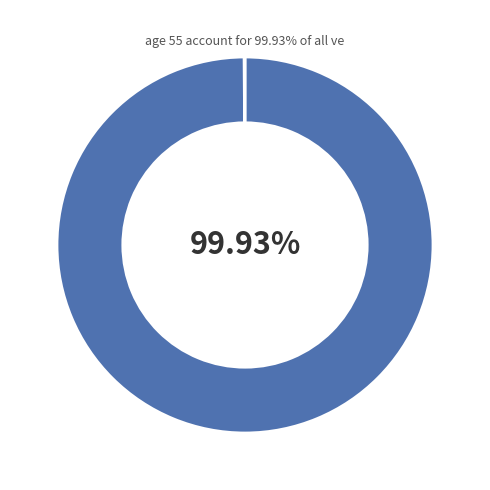

Does any single category account for the majority?

Yes